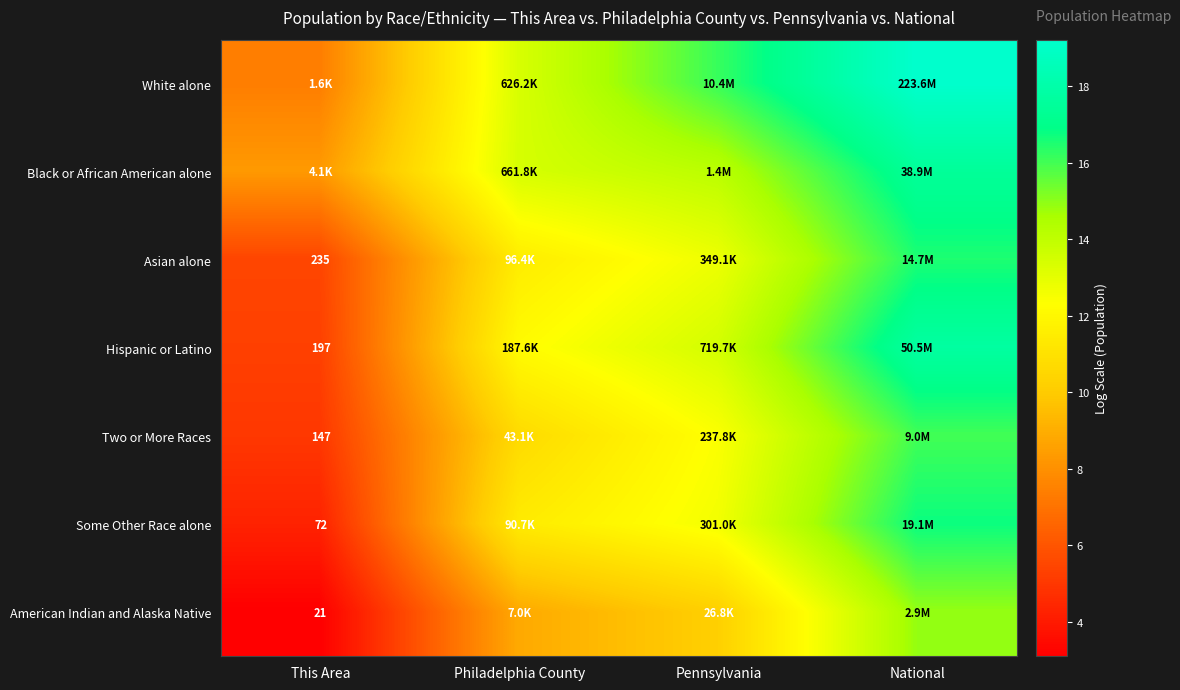

How many categories are shown in the chart?

4